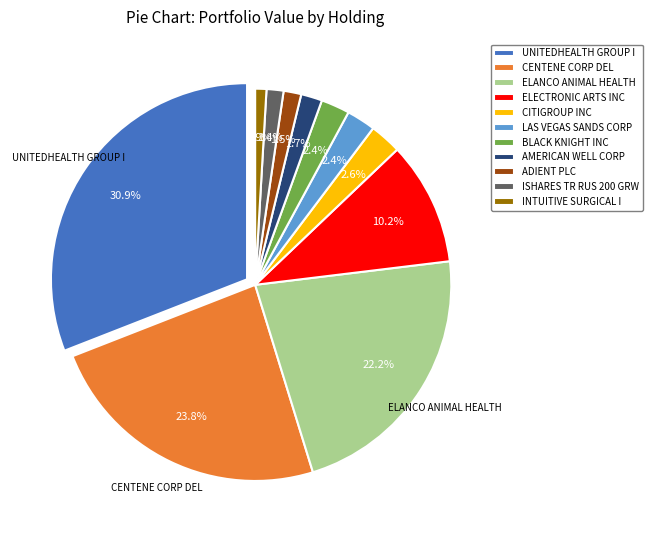

What is the smallest slice in the pie chart?

INTUITIVE SURGICAL I